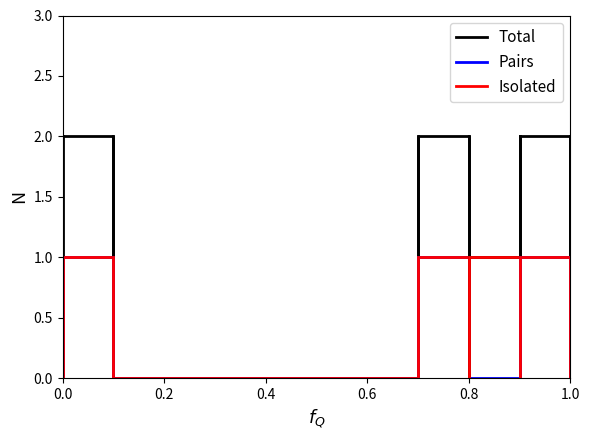

Does the chart display data point markers on the line(s)?

No